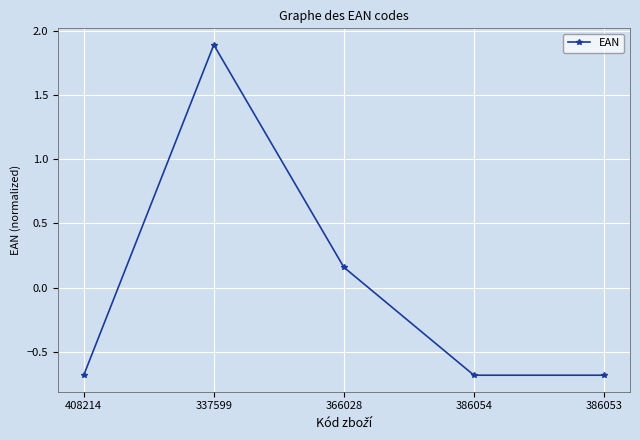

What is the label of the 4th point from the left?

386054